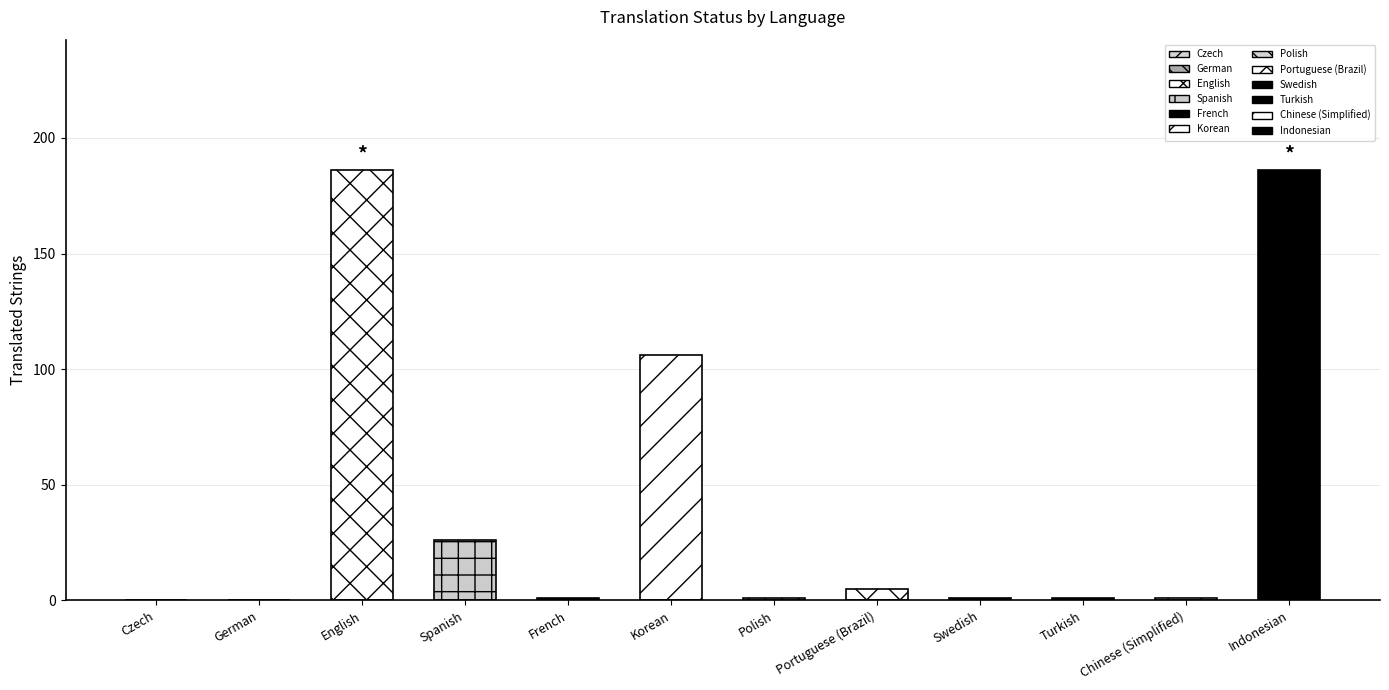

What is the sum of the translated_percent values at French and Polish?

1.0